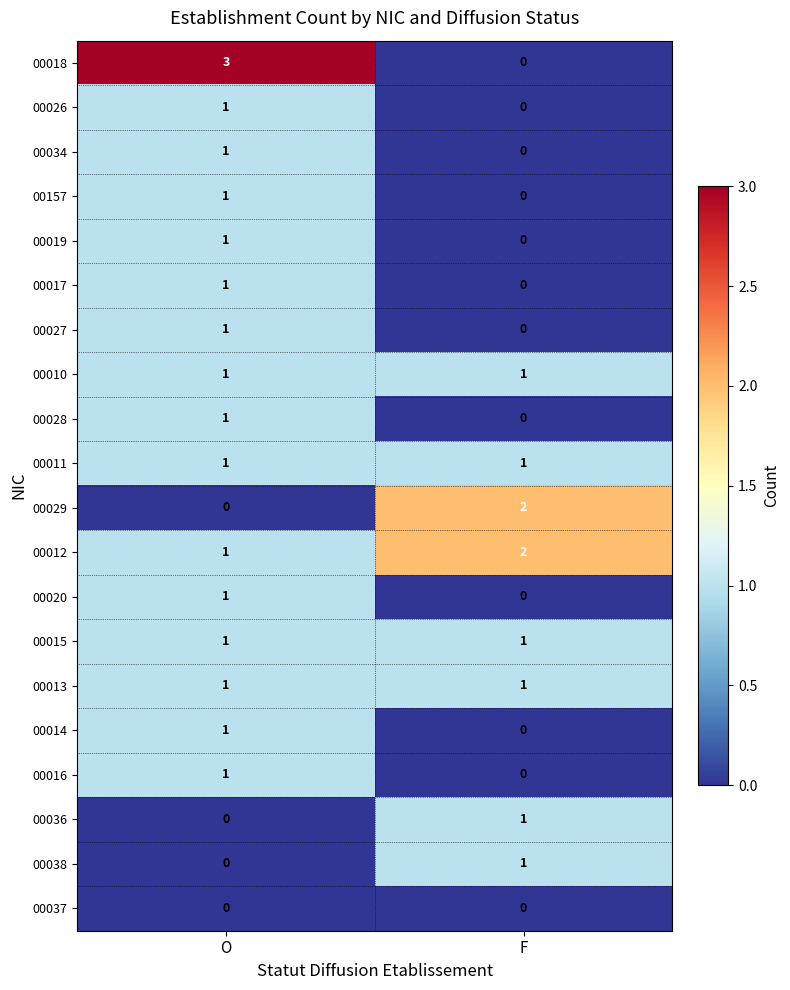

True or false: 00016 has a value of 0 at F.

True